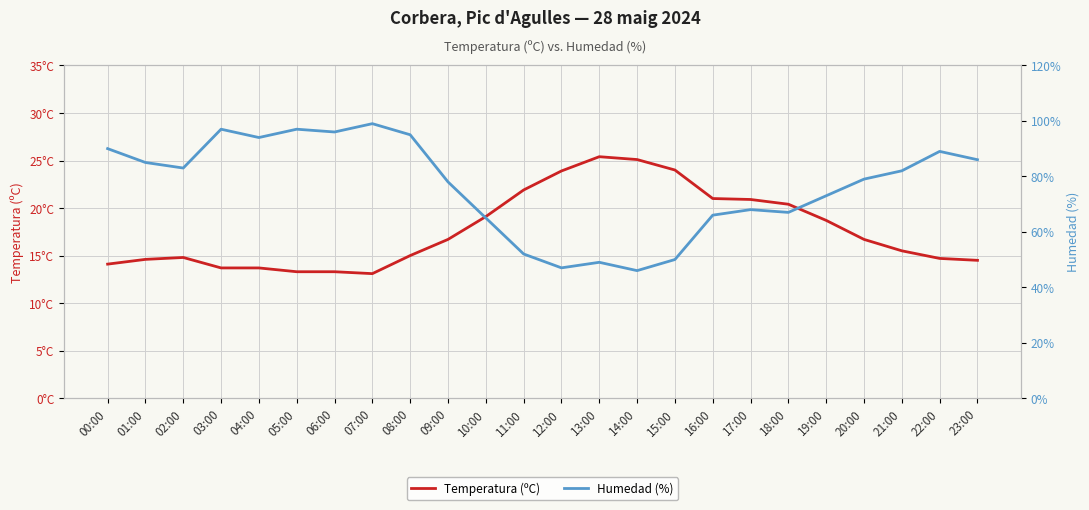

Which category has the lowest value across all series?

07:00